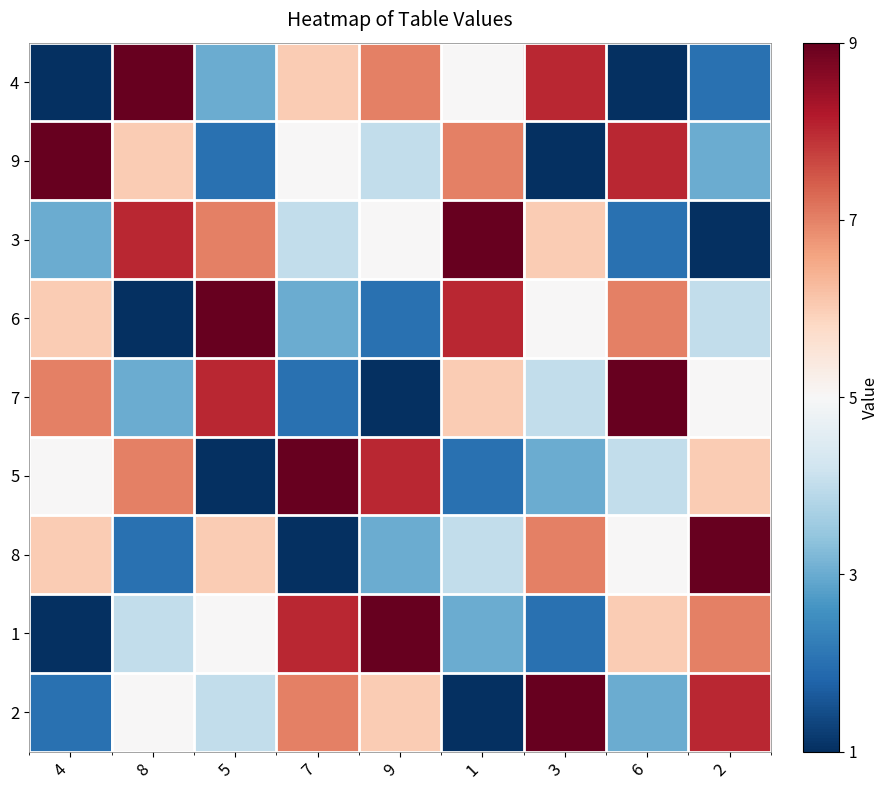

Which category has the highest value across all series?

8